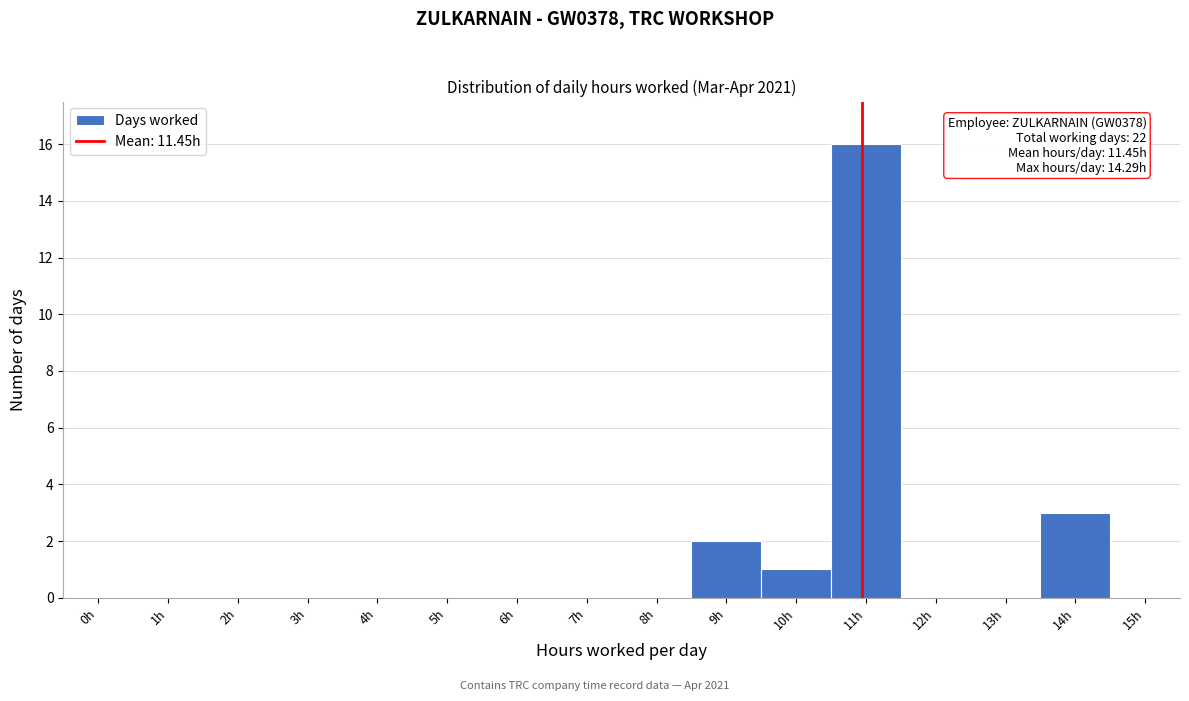

Reading left to right, transcribe all the data shown in this chart.

0h=0	1h=0	2h=0	3h=0	4h=0	5h=0	6h=0	7h=0	8h=0	9h=2	10h=1	11h=16	12h=0	13h=0	14h=3	15h=0